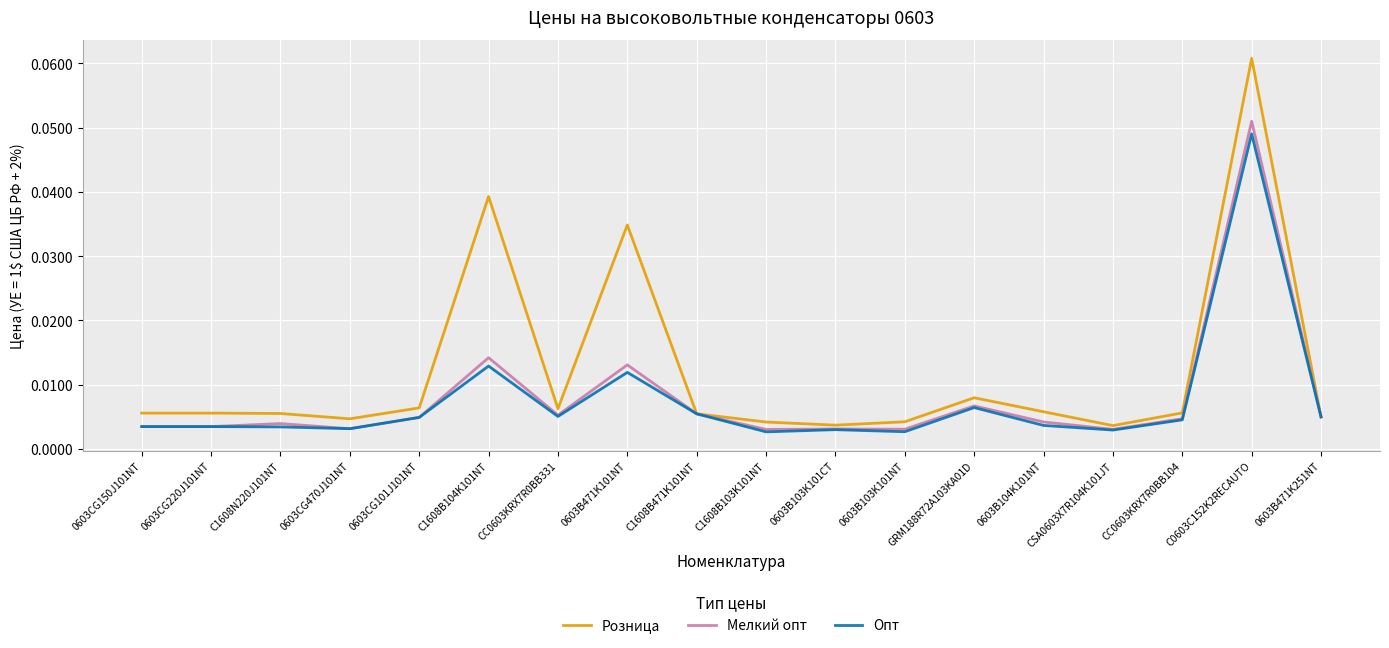

Which category has the highest value in the Мелкий опт series?

C0603C152K2RECAUTO